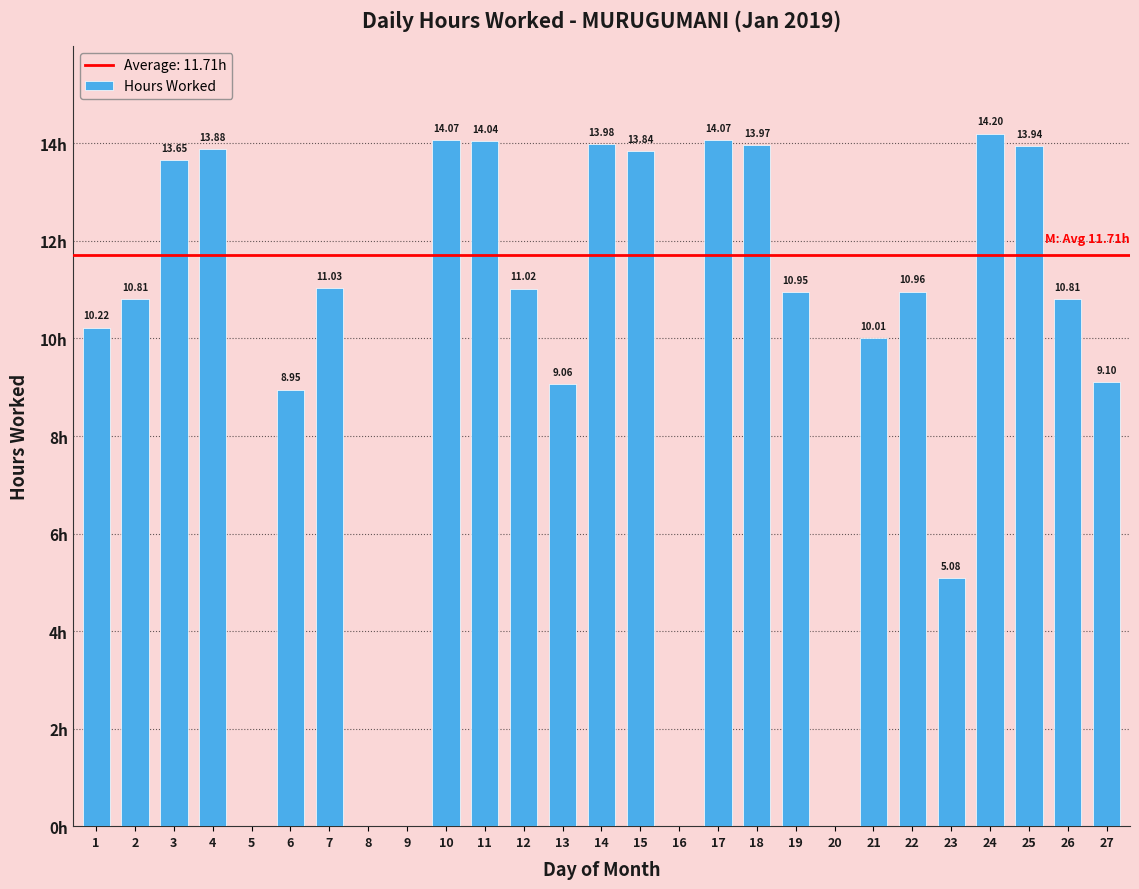

Which category has the highest value across all series?

24